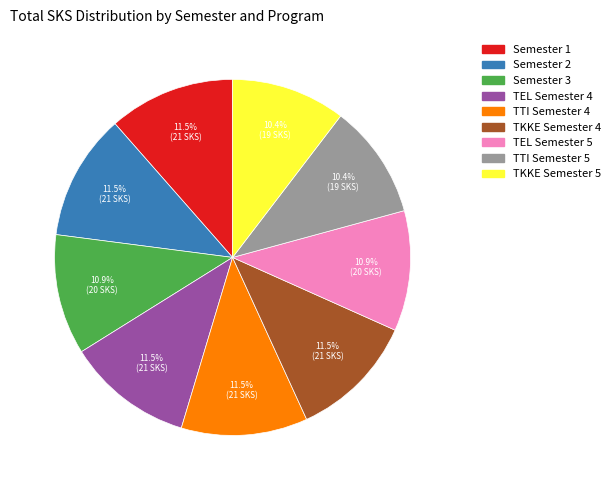

Is it true that TEL Semester 4 is 1% of the pie?

False